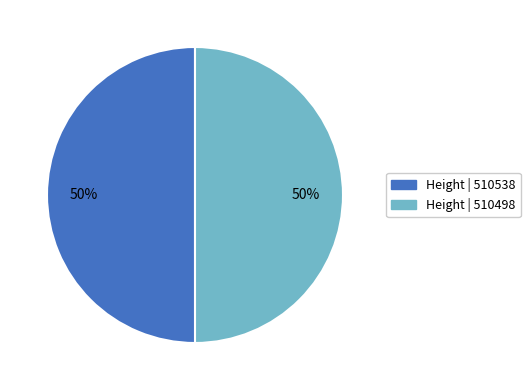

To the nearest percent, what is the average slice percentage?

50%